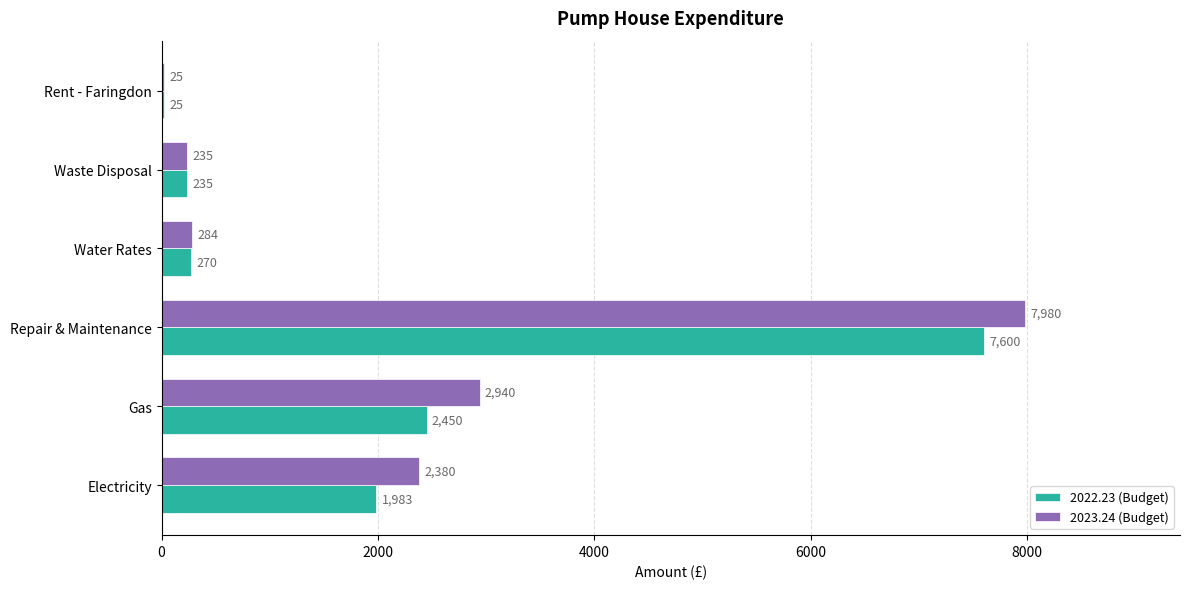

At which label is 2022.23 (Budget) closest to 3812?

Gas